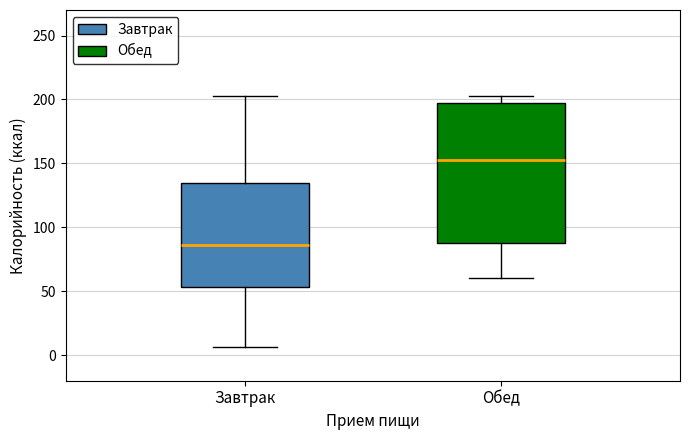

Reading left to right, read every box against the y-axis: the position of its median line, the range the box covers, and the ends of its whiskers. The values are not printed on the chart, so give them approximately, as read against the axis.

Завтрак: median 85, box 55 to 135, whiskers 5 to 205
Обед: median 155, box 90 to 195, whiskers 60 to 205